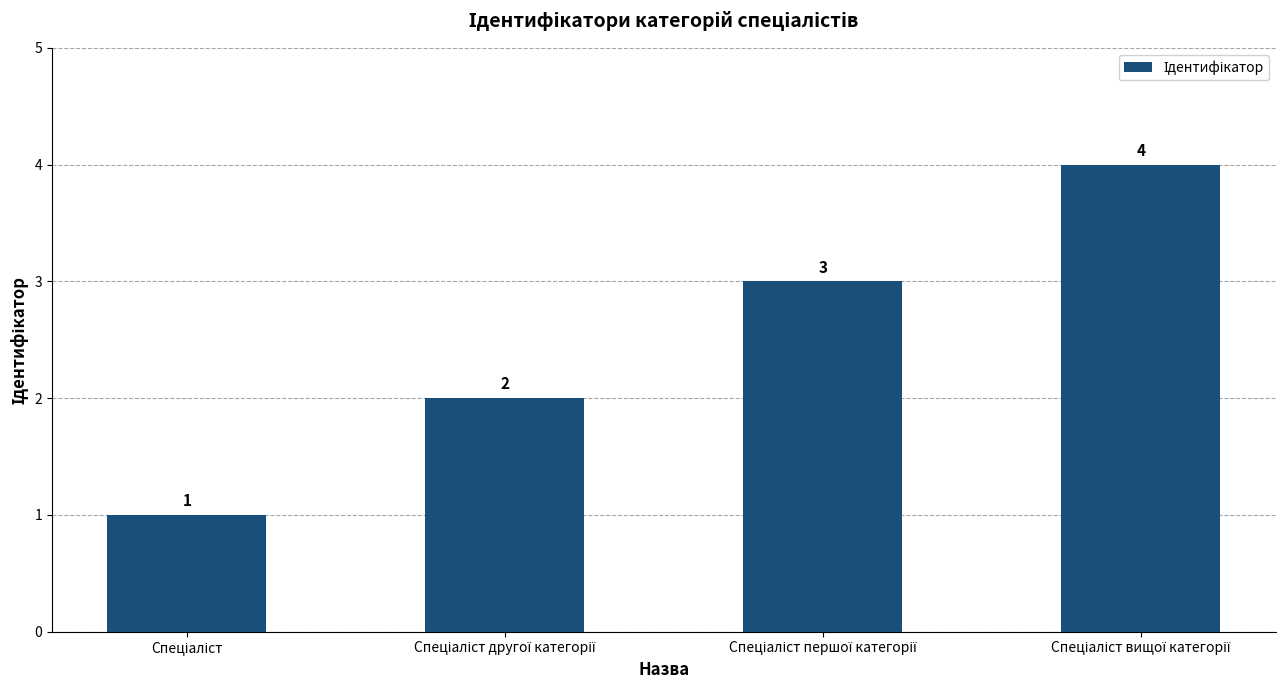

How many values are between 2 and 4?

3